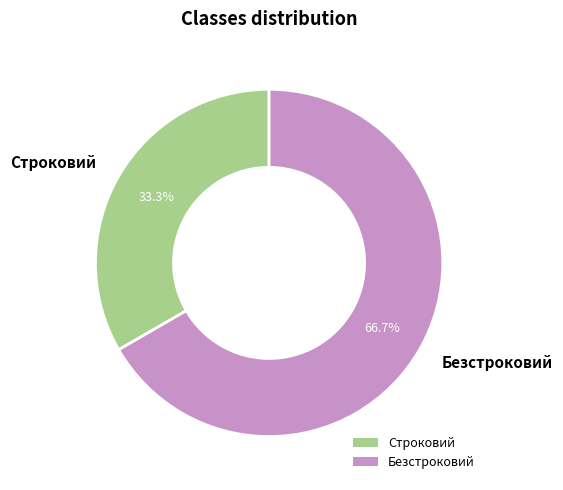

Which slice is the largest?

Безстроковий